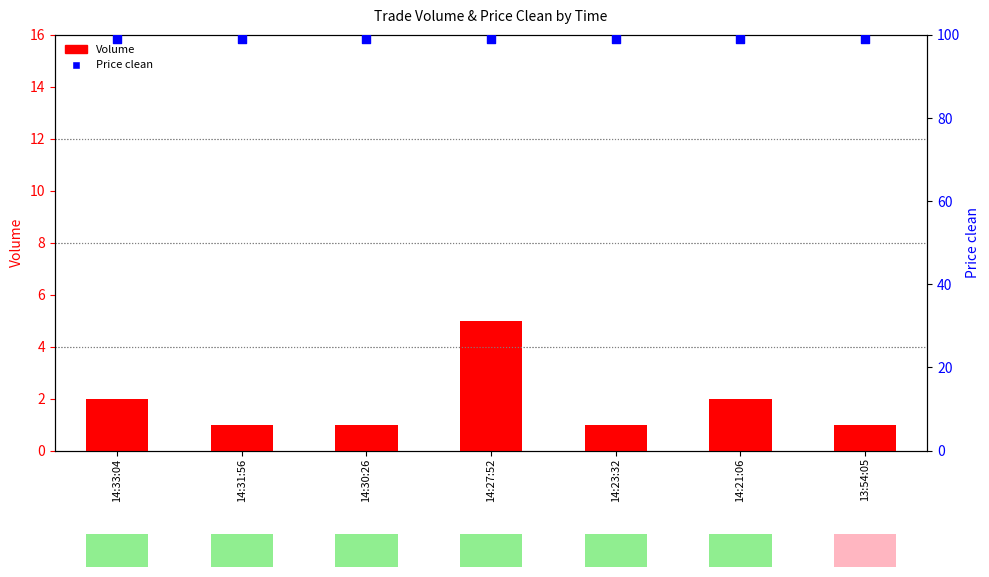

Which series has the largest Y range (max minus min)?

Volume